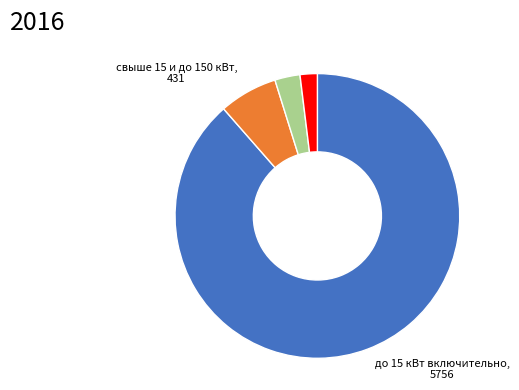

Is there a majority slice in this chart?

Yes